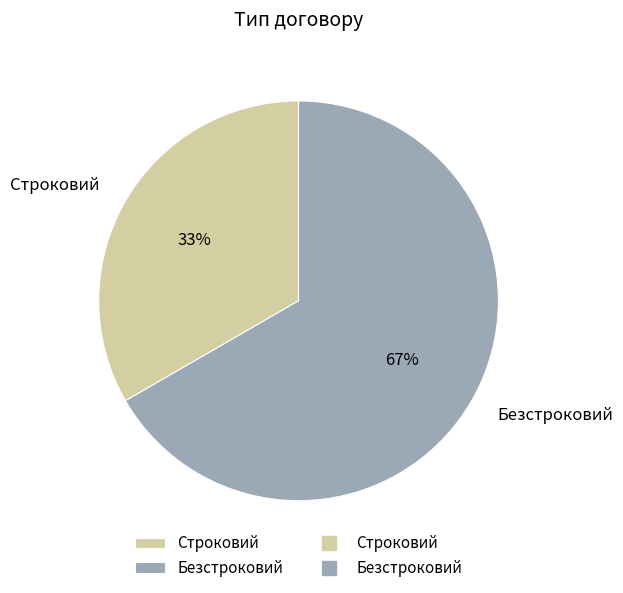

What percentage is the Безстроковий slice, to the nearest percent?

67%